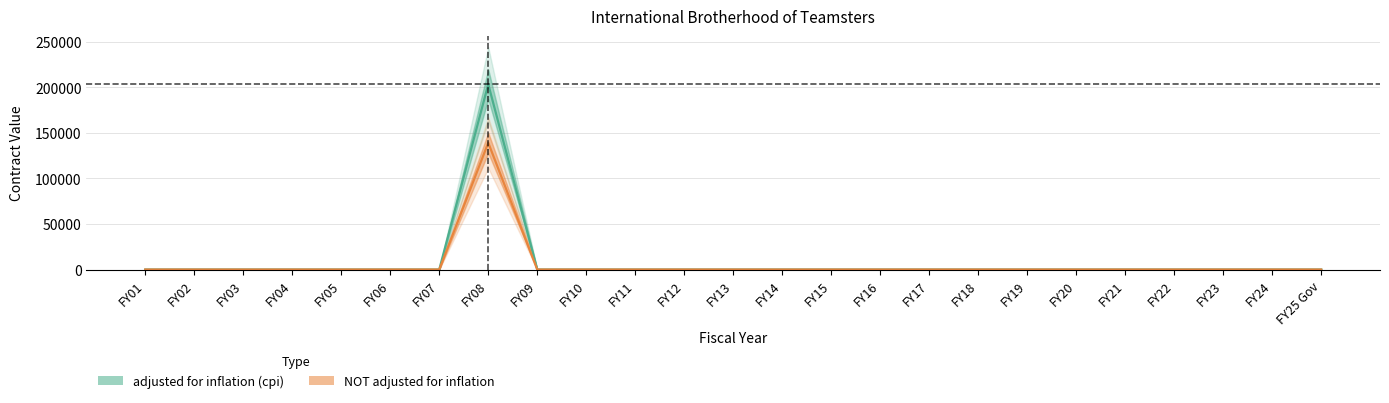

How many distinct data groups are displayed?

2